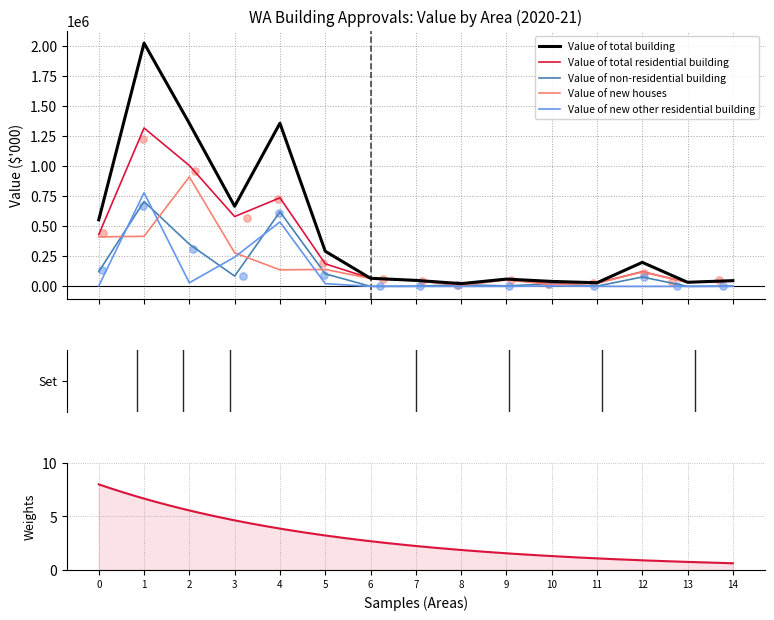

What is the maximum value for Value of new houses?

910227.4